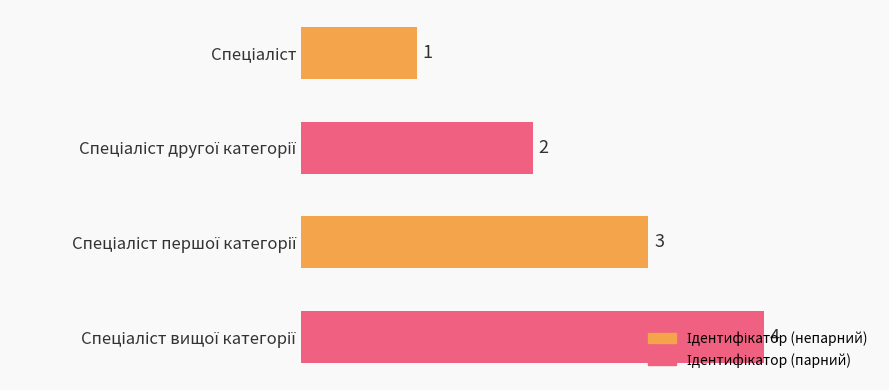

What is the sum of all values?

10